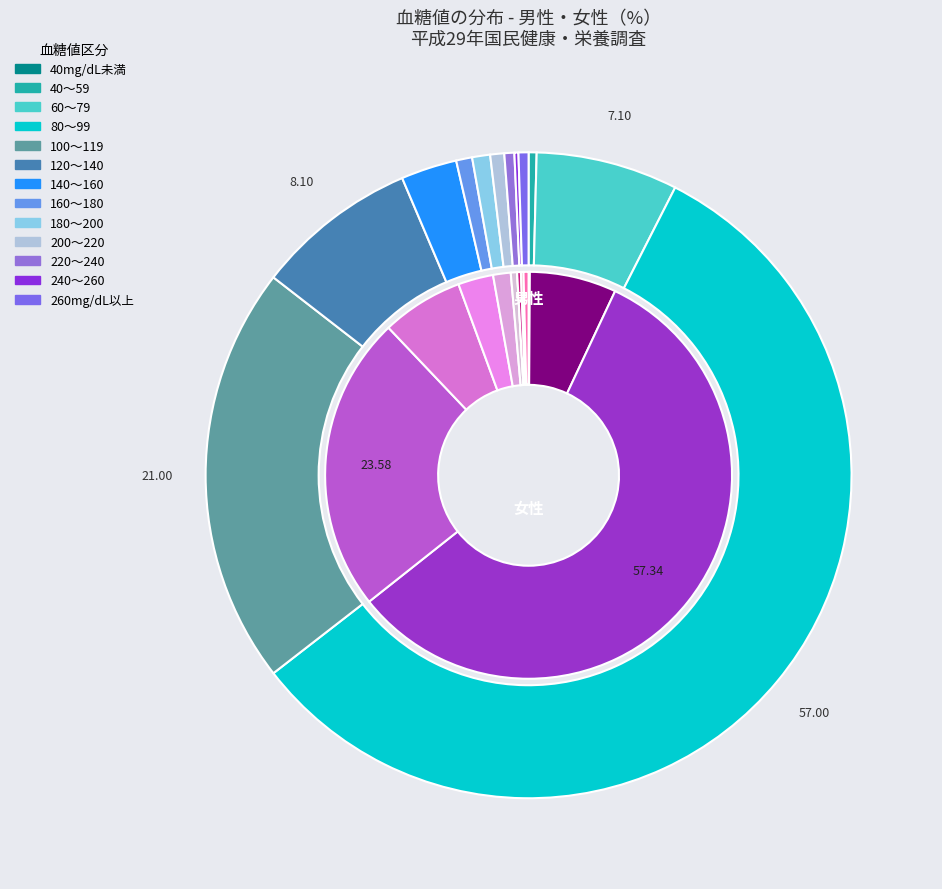

To the nearest percent, what percentage of the pie is 200～220?

1%